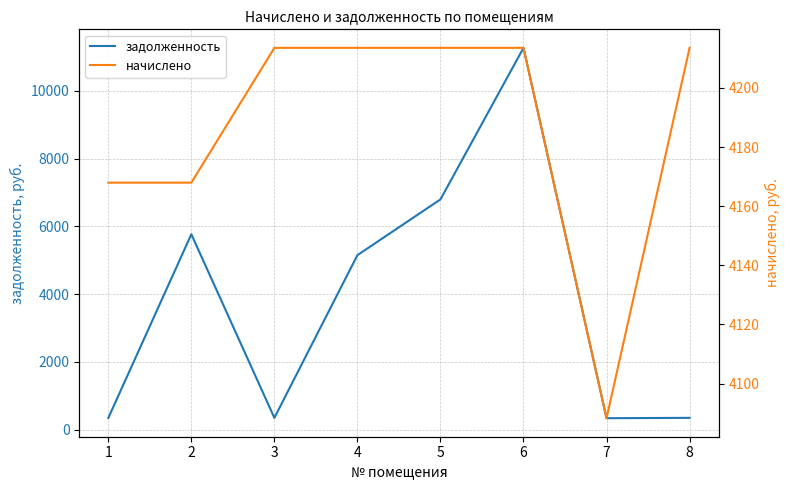

List the labels in order of начислено value, largest first.

3, 4, 5, 6, 8, 1, 2, 7